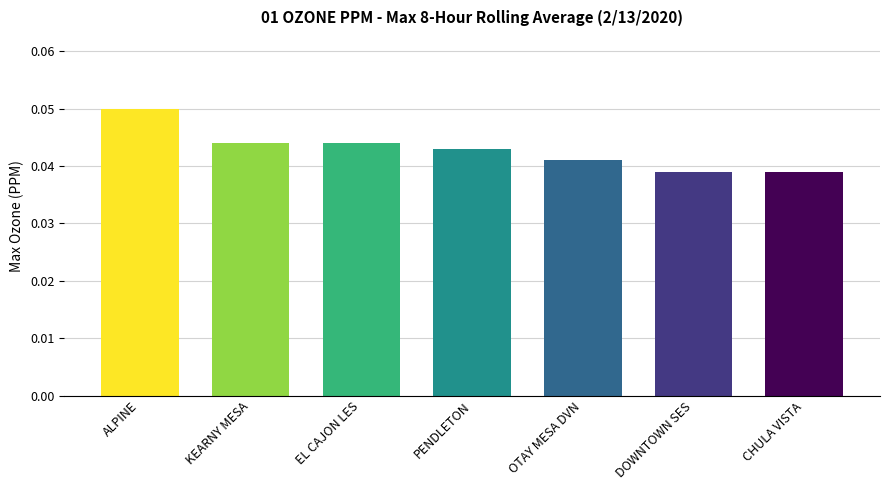

Between ALPINE and DOWNTOWN SES, which is larger?

ALPINE